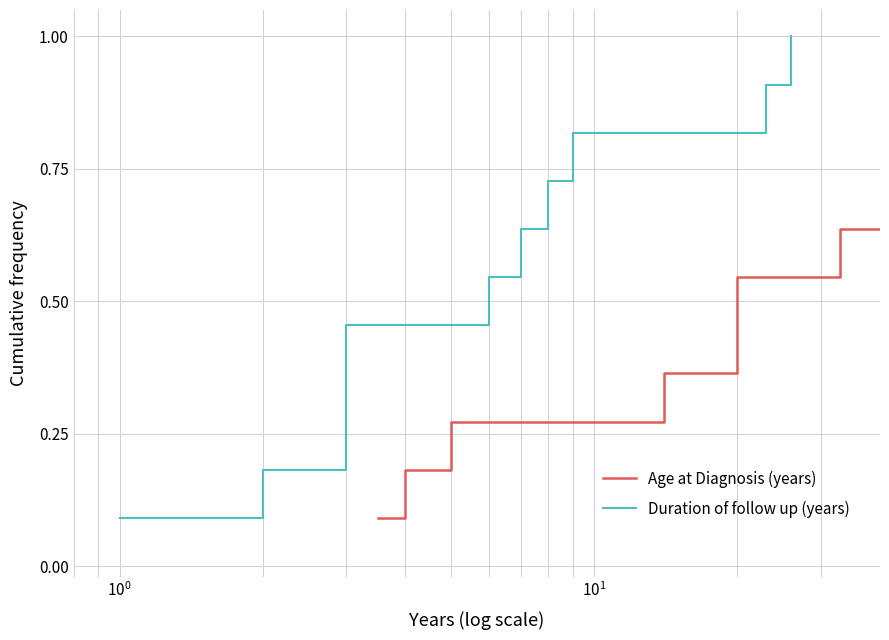

Does the chart display data point markers on the line(s)?

No